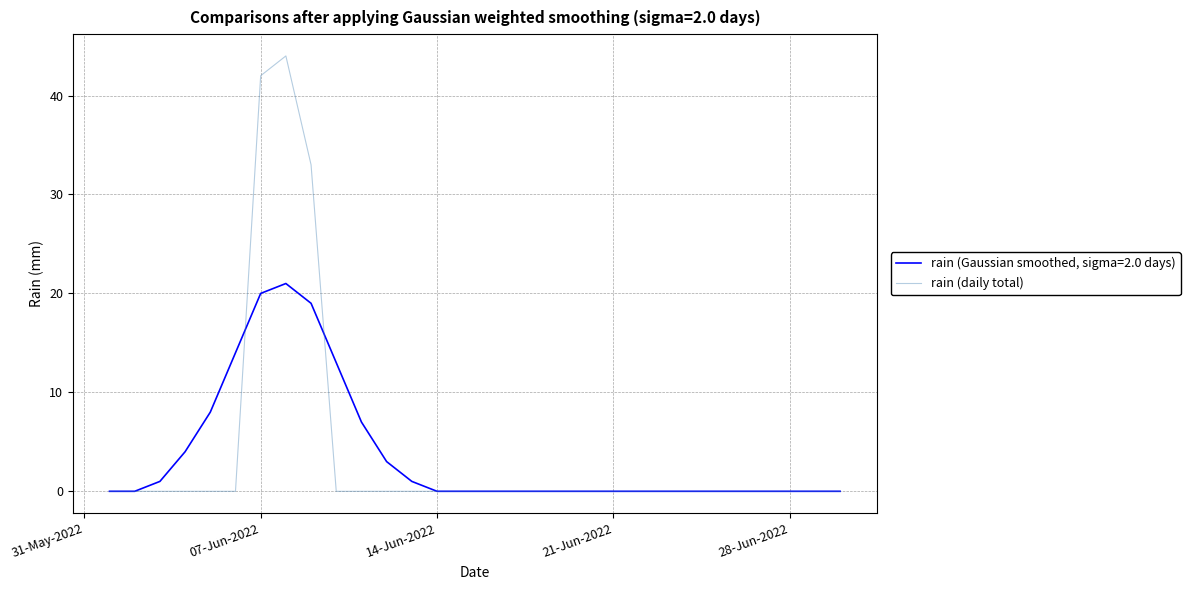

How many categories are shown in the chart?

30